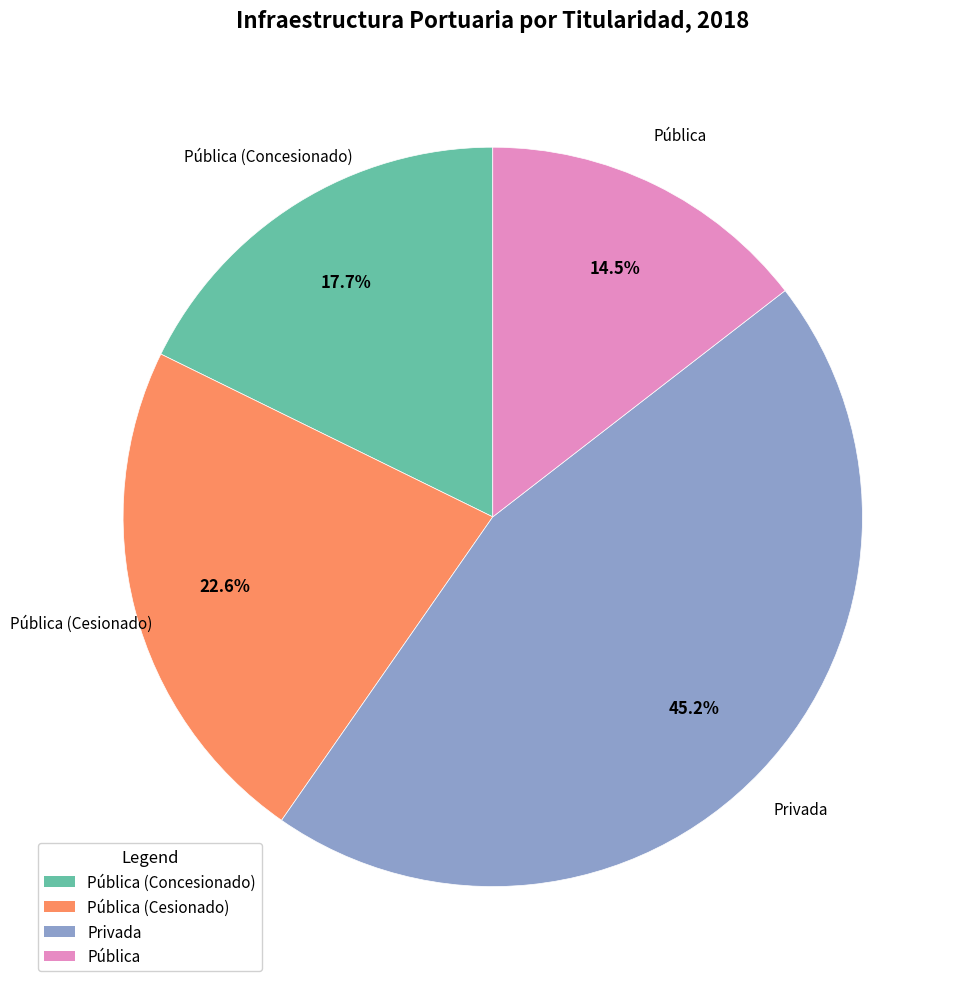

Does any single category account for the majority?

No